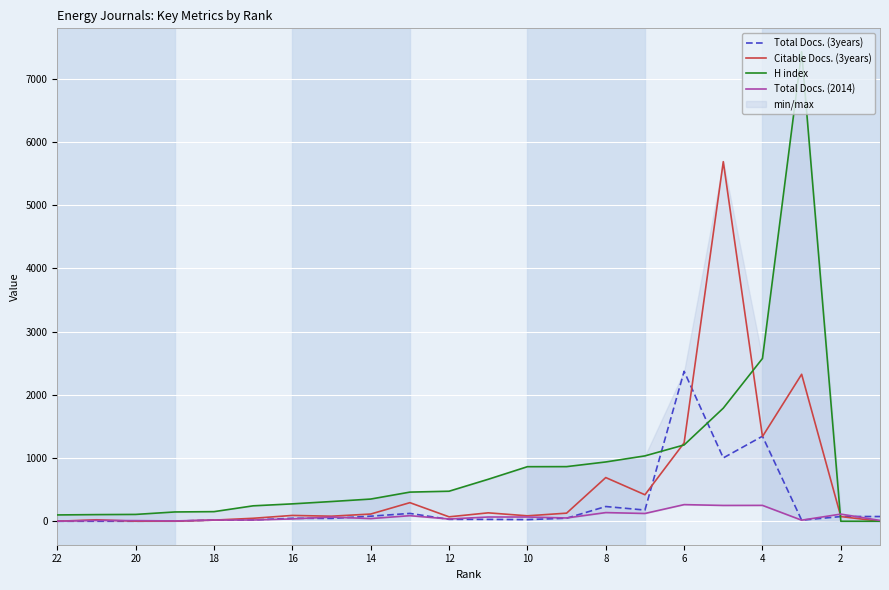

What are all the series names shown in the legend?

Total Docs. (3years), Citable Docs. (3years), H index, Total Docs. (2014)